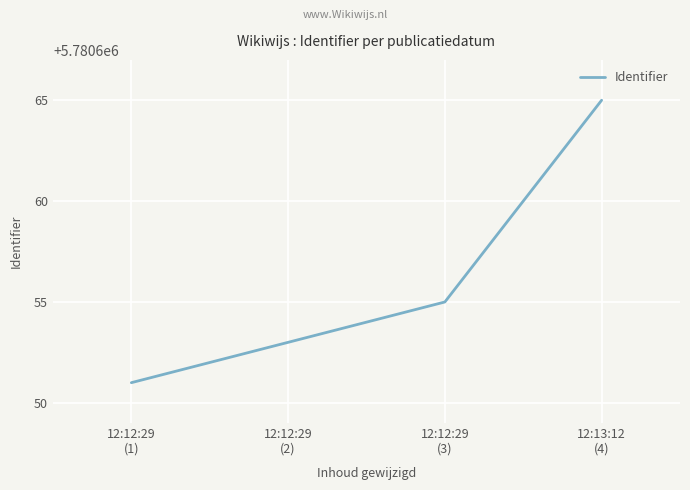

What is the change in value from 12:12:29
(2) to 12:13:12
(4)?

+12